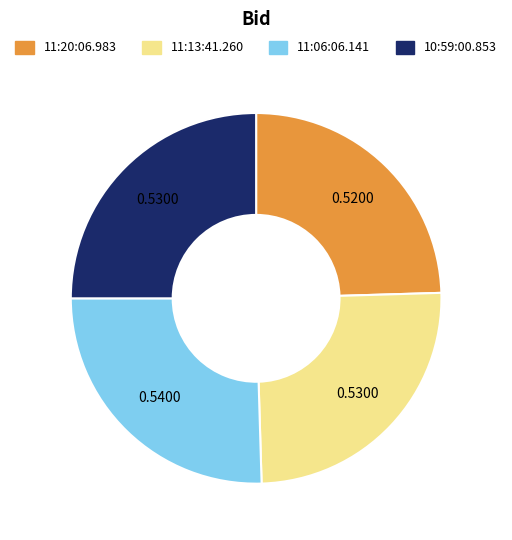

Is there a majority slice in this chart?

No